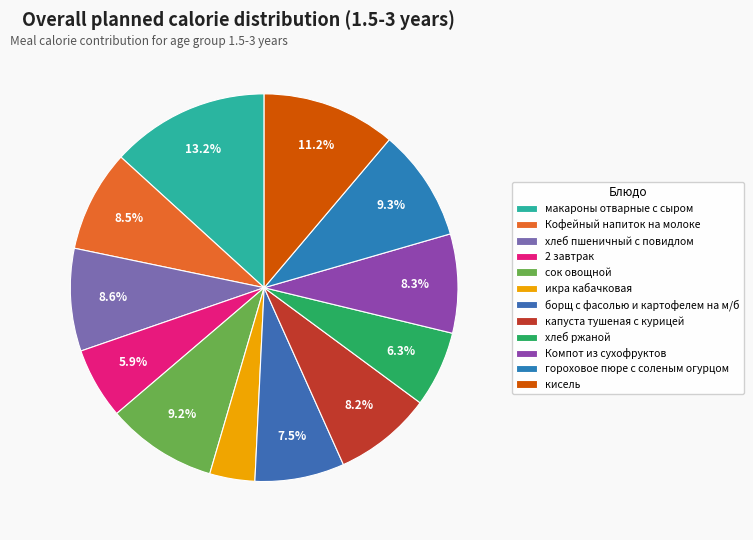

Count the number of slices in the pie.

12